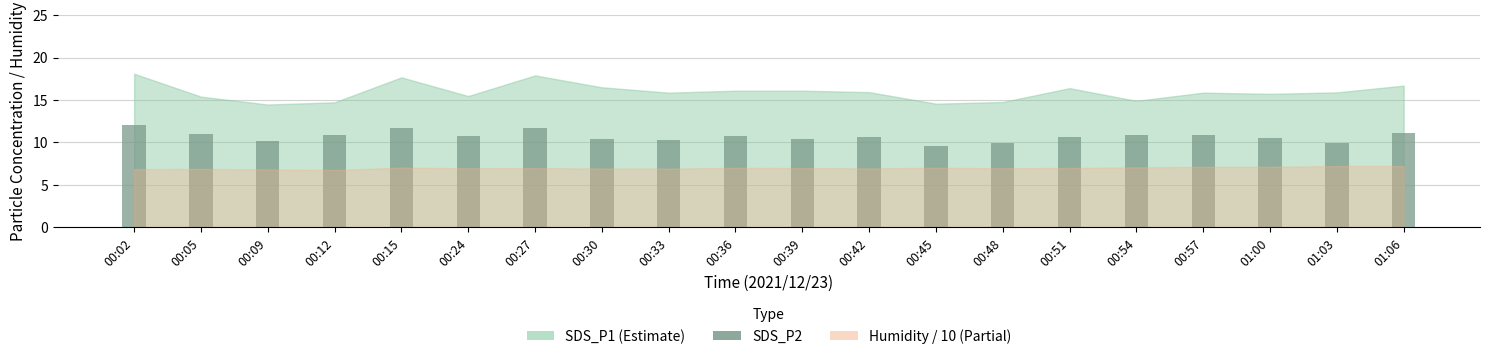

The chart shows a value of 10.4 at 00:30. True or false?

True